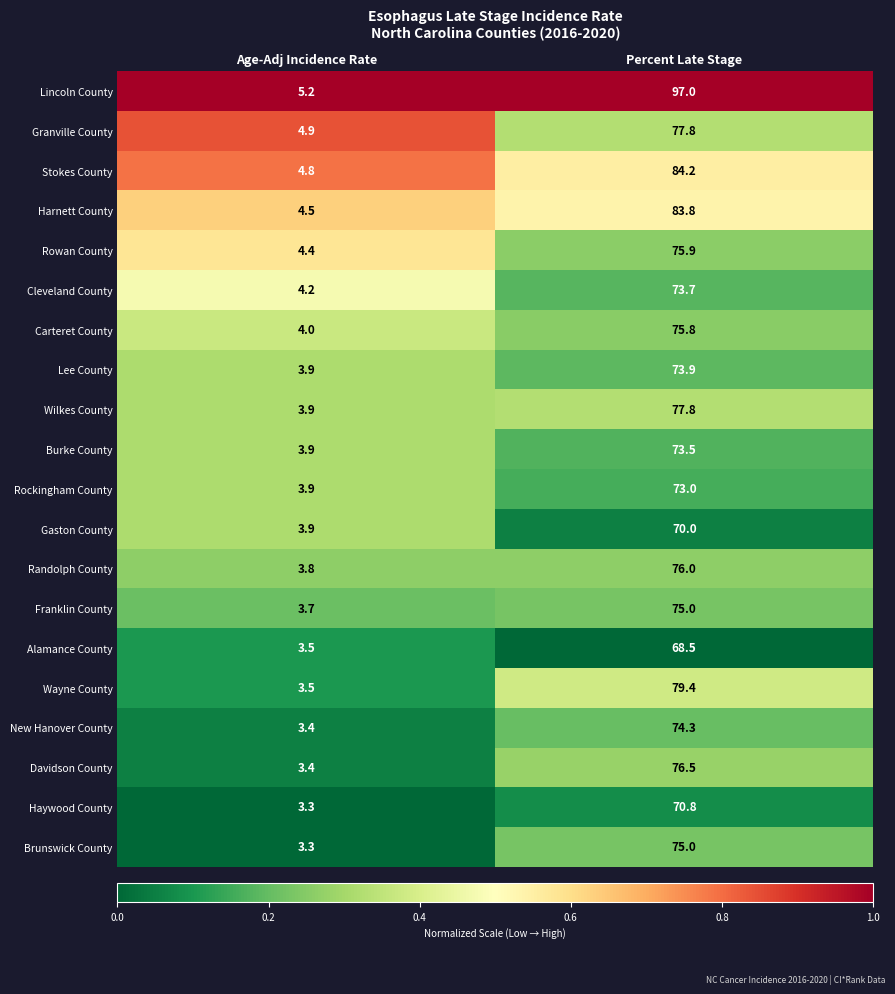

What is the difference between the highest and lowest values at Percent Late Stage?

28.5